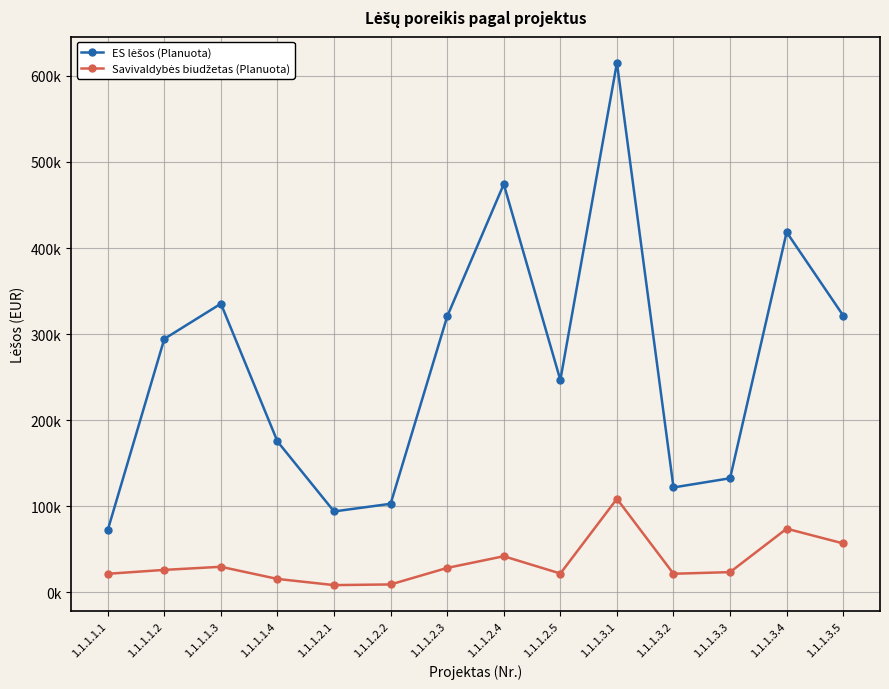

Is this an area chart (filled region under the line)?

No